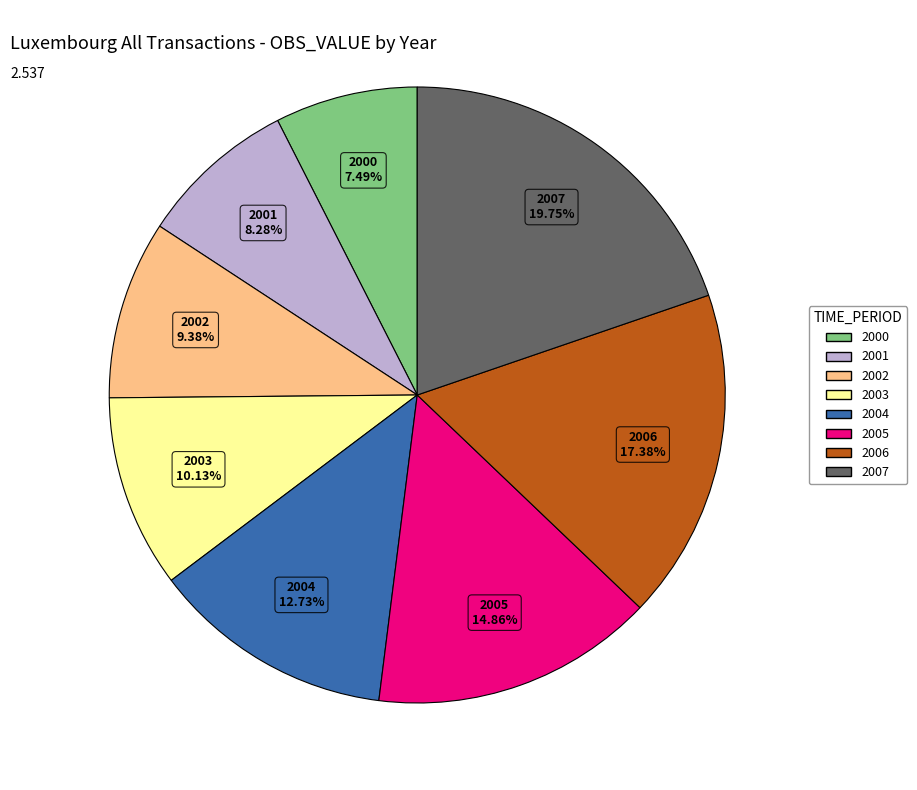

Does any single category account for the majority?

No